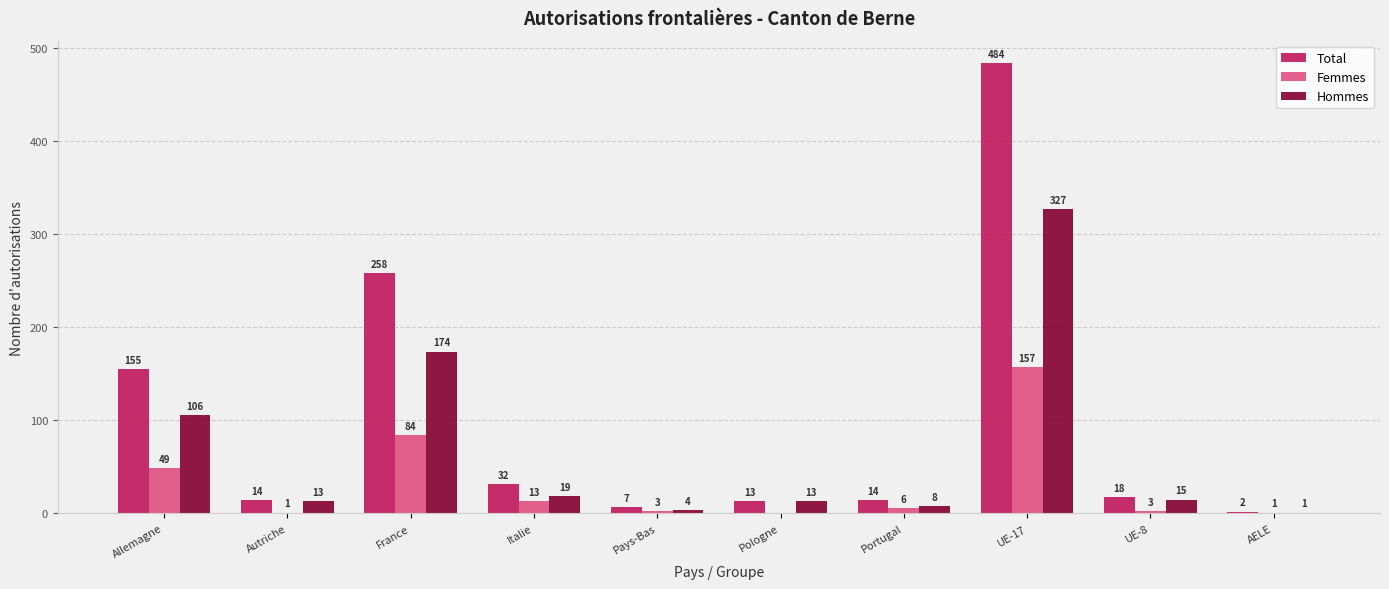

At which label does Hommes reach its peak?

UE-17